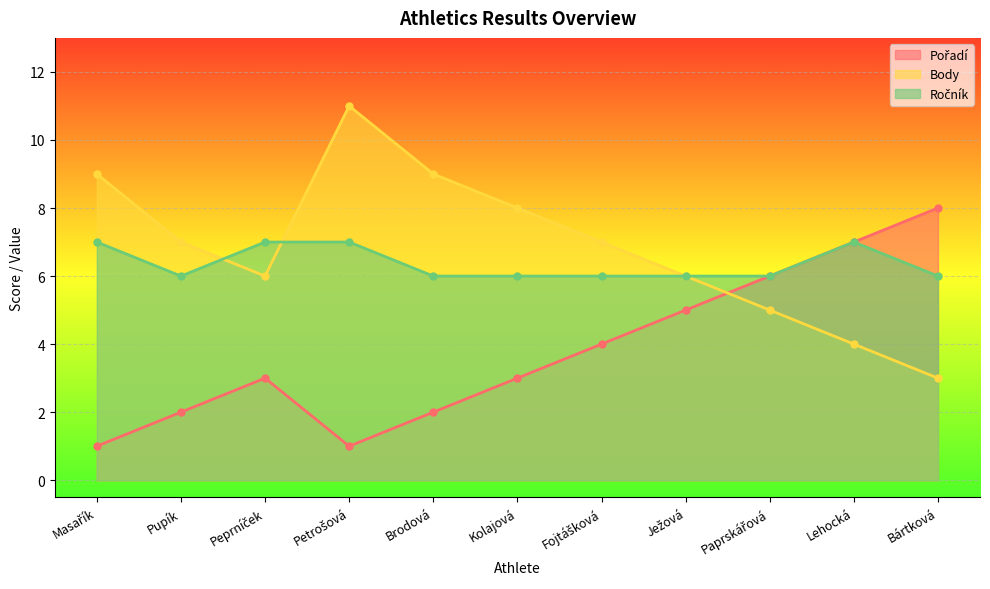

What is the label of the 1st point from the right?

Bártková